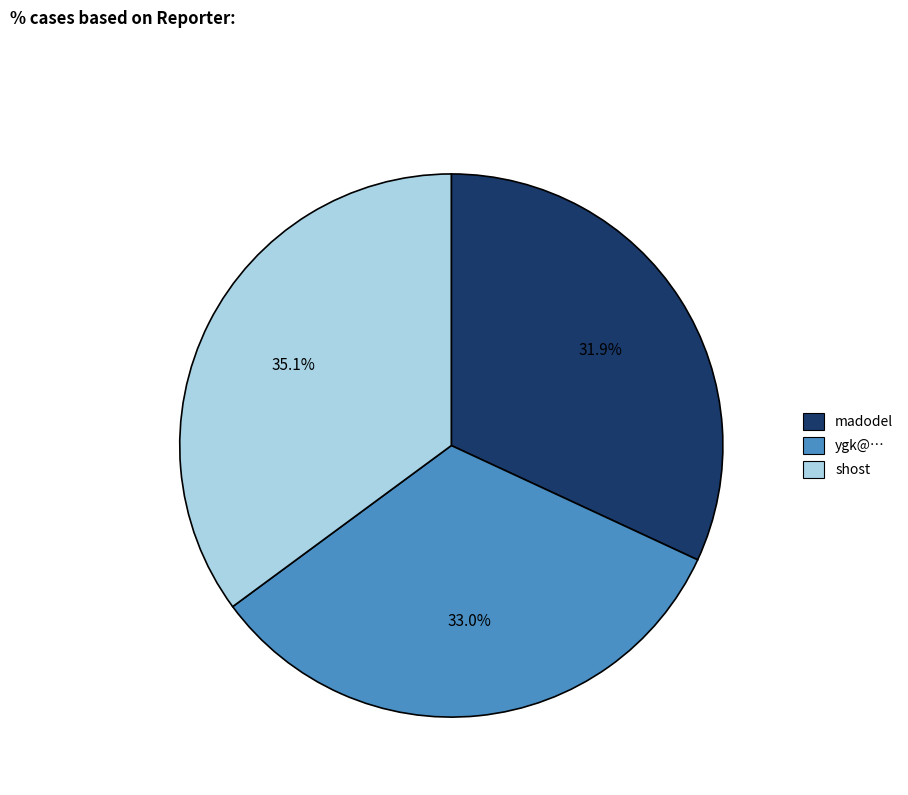

What is the ratio of the value at shost to the value at ygk@…?

1.1